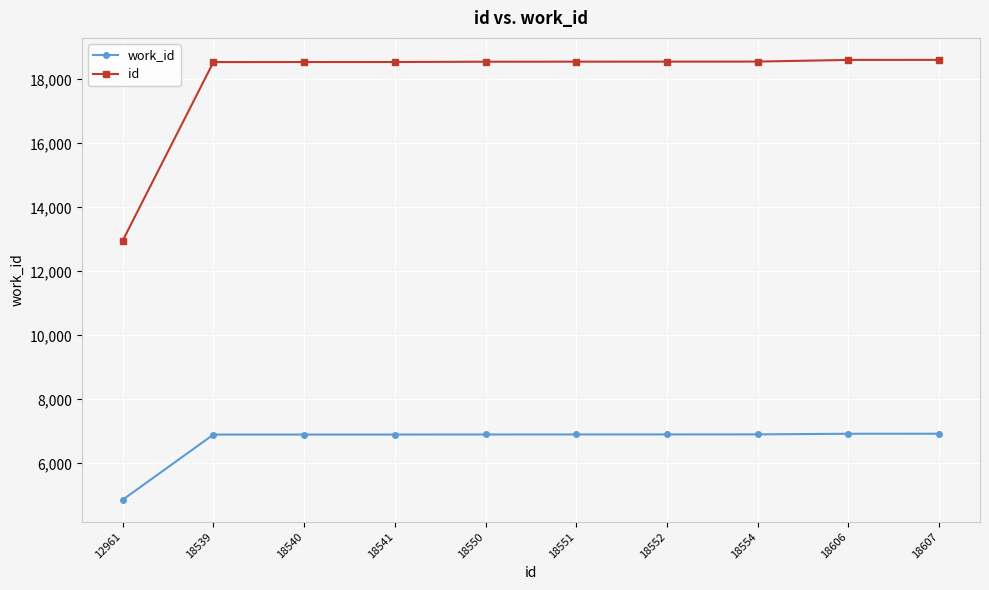

Is this an area chart (filled region under the line)?

No